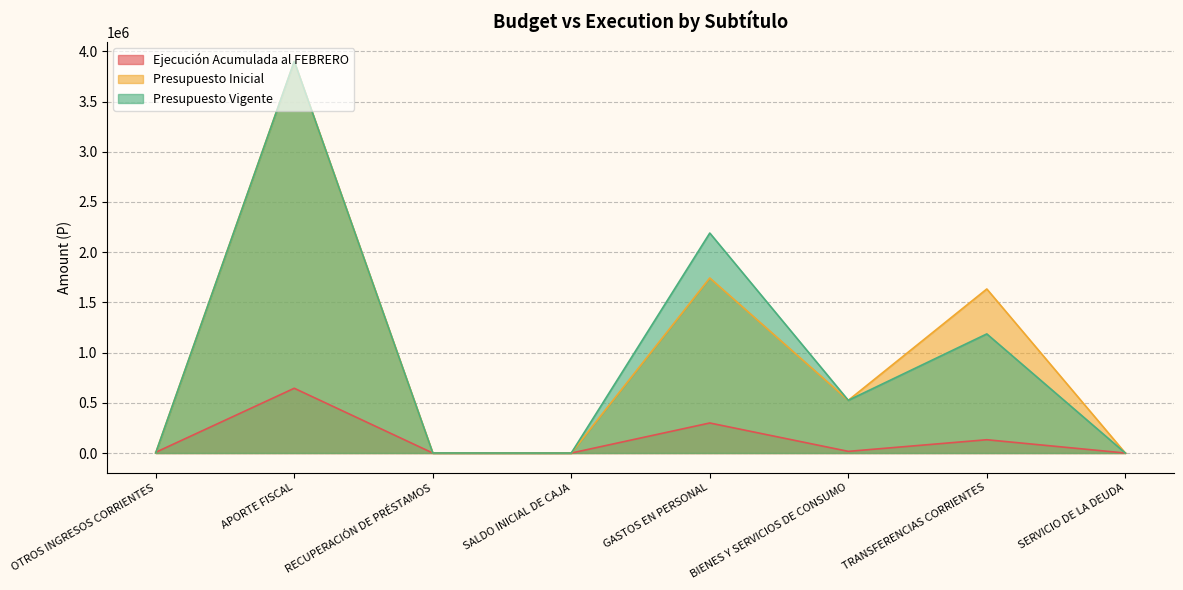

Rank the categories by Presupuesto Inicial value from lowest to highest.

SALDO INICIAL DE CAJA, SERVICIO DE LA DEUDA, RECUPERACIÓN DE PRÉSTAMOS, OTROS INGRESOS CORRIENTES, BIENES Y SERVICIOS DE CONSUMO, TRANSFERENCIAS CORRIENTES, GASTOS EN PERSONAL, APORTE FISCAL